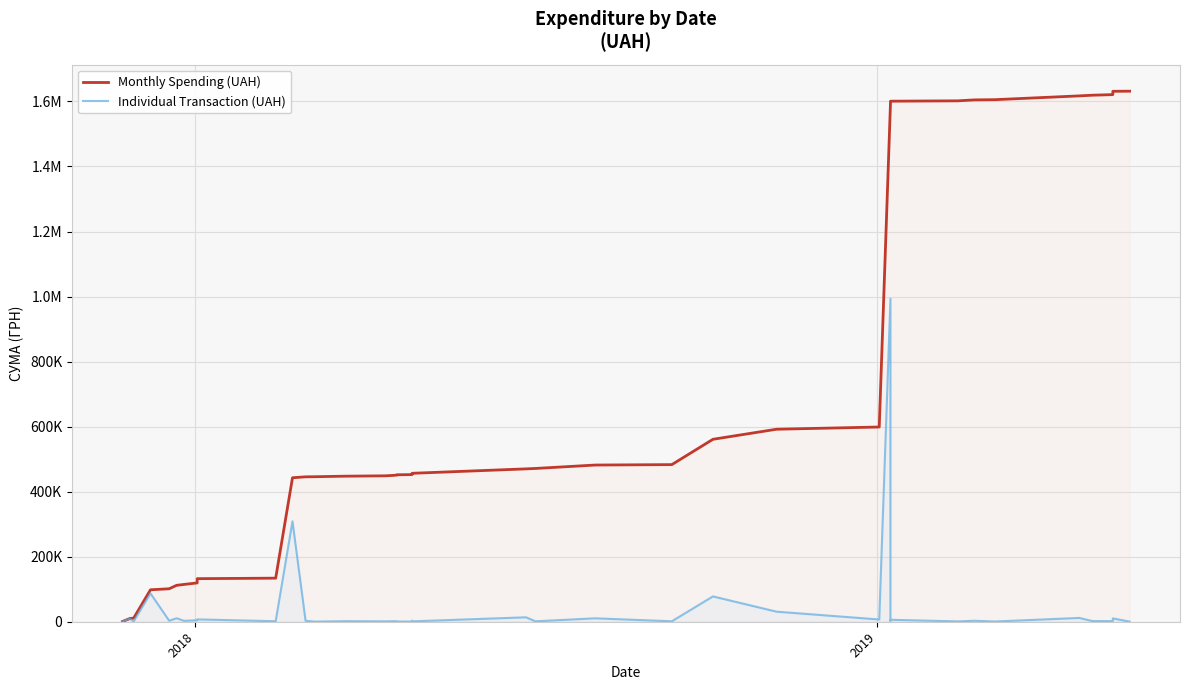

List the series in order of their overall mean, lowest first.

Individual Transaction (UAH), Monthly Spending (UAH)